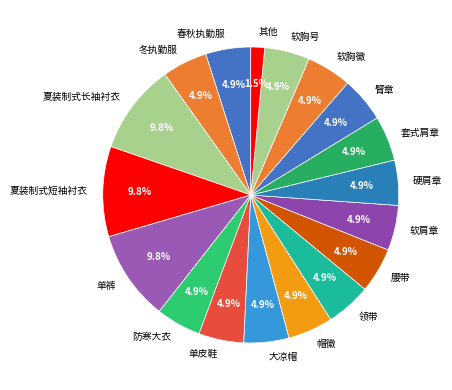

Which slice is the smallest?

其他